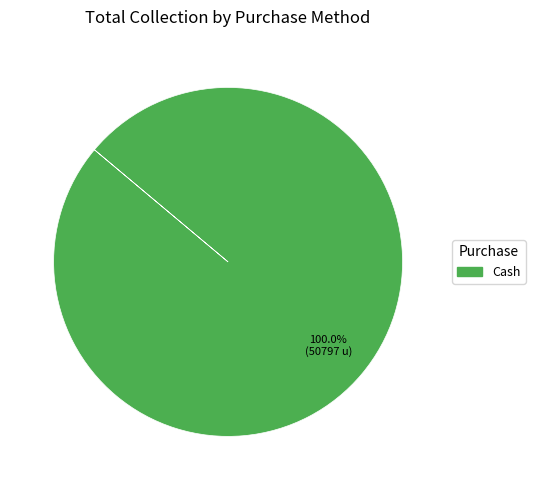

Is there a majority slice in this chart?

Yes